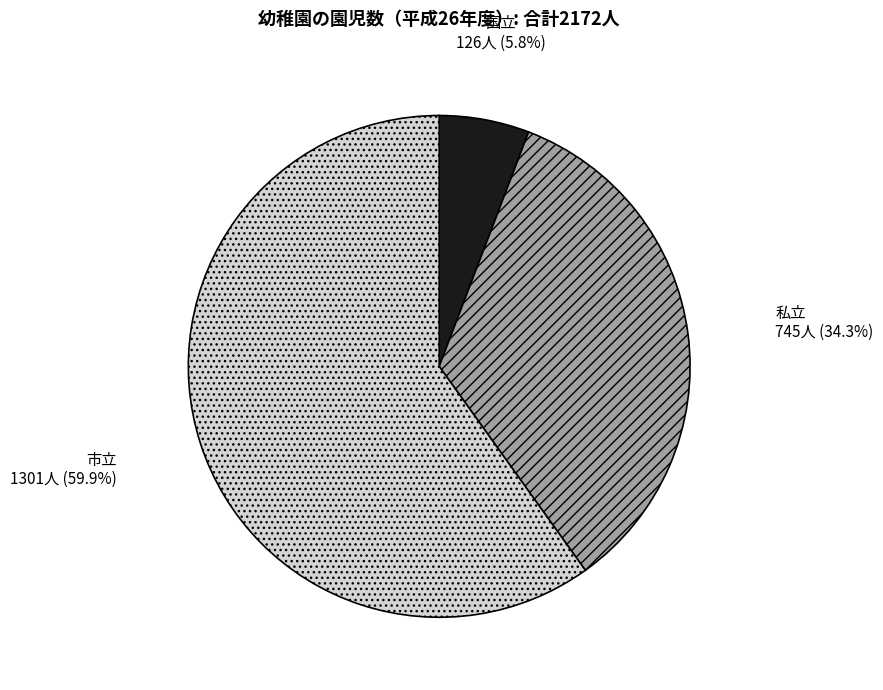

The 国立 slice represents 6% of the pie. True or false?

True